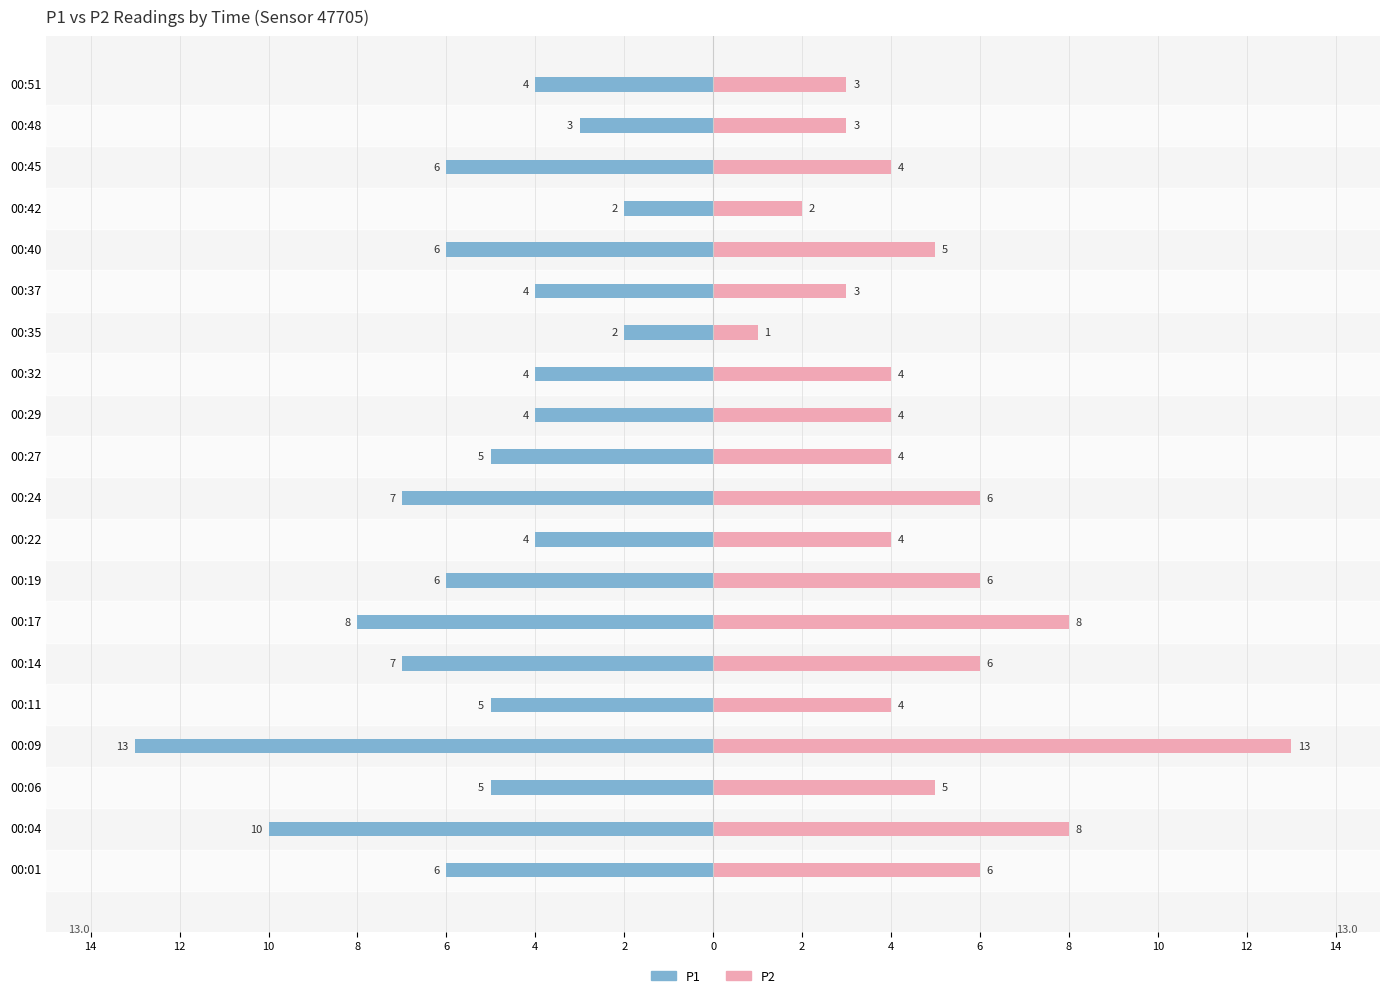

What is the difference between the maximum and minimum values in the P2 series?

12